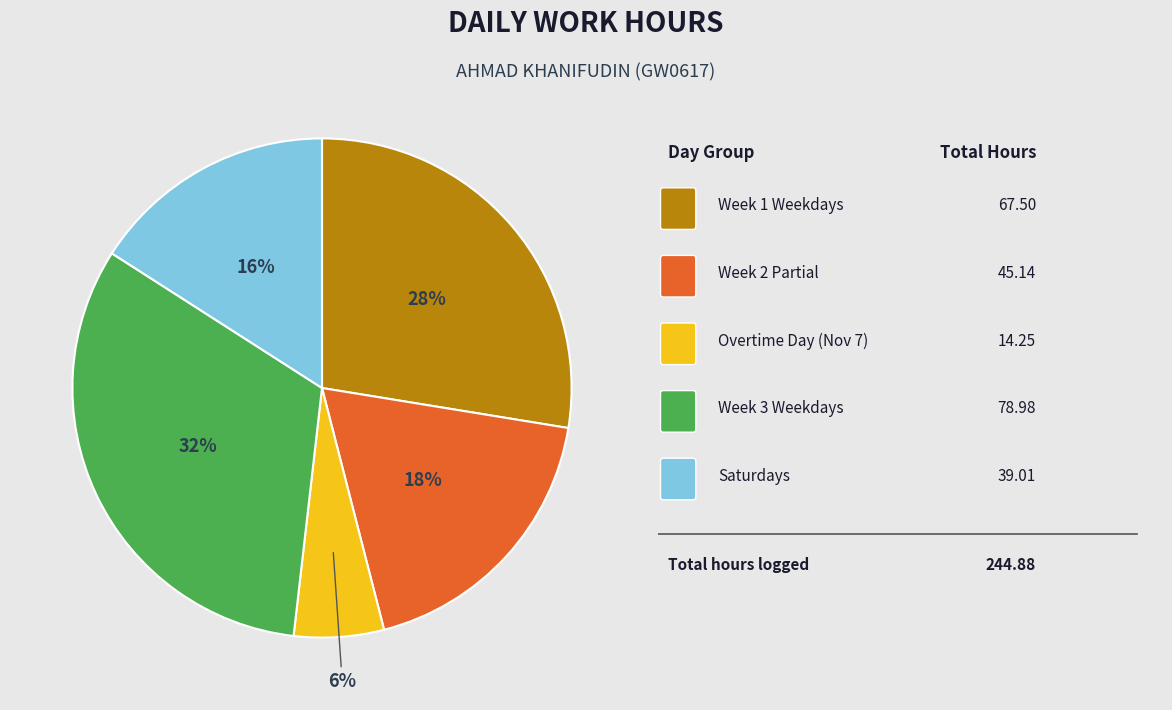

Does any single category account for the majority?

No